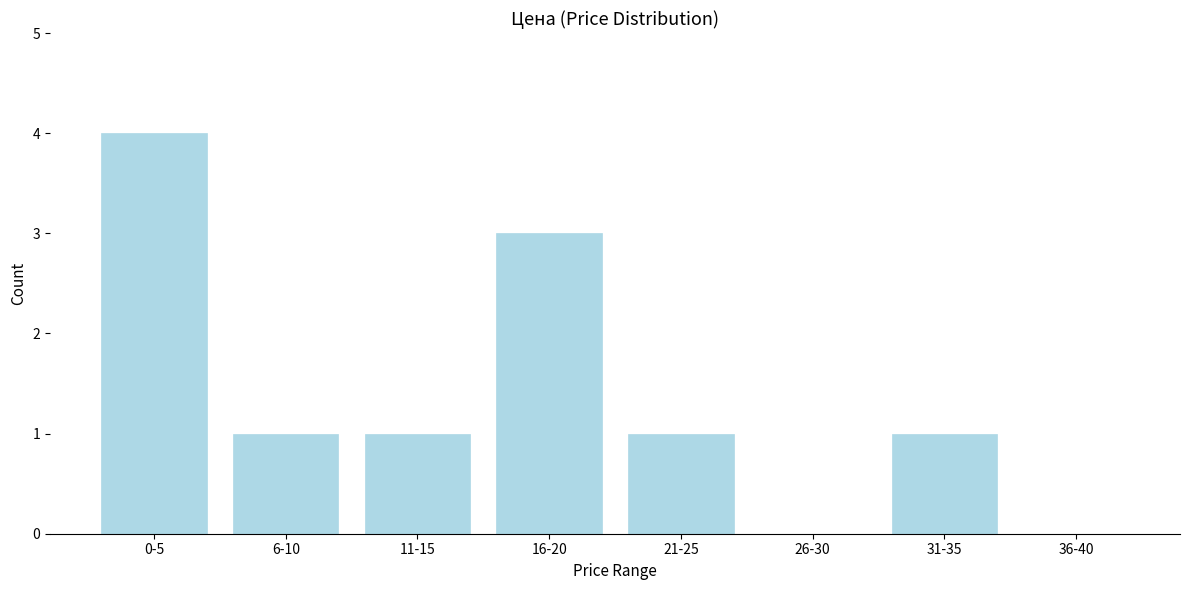

Reading left to right, extract all data points from this chart.

0-5=4	6-10=1	11-15=1	16-20=3	21-25=1	26-30=0	31-35=1	36-40=0